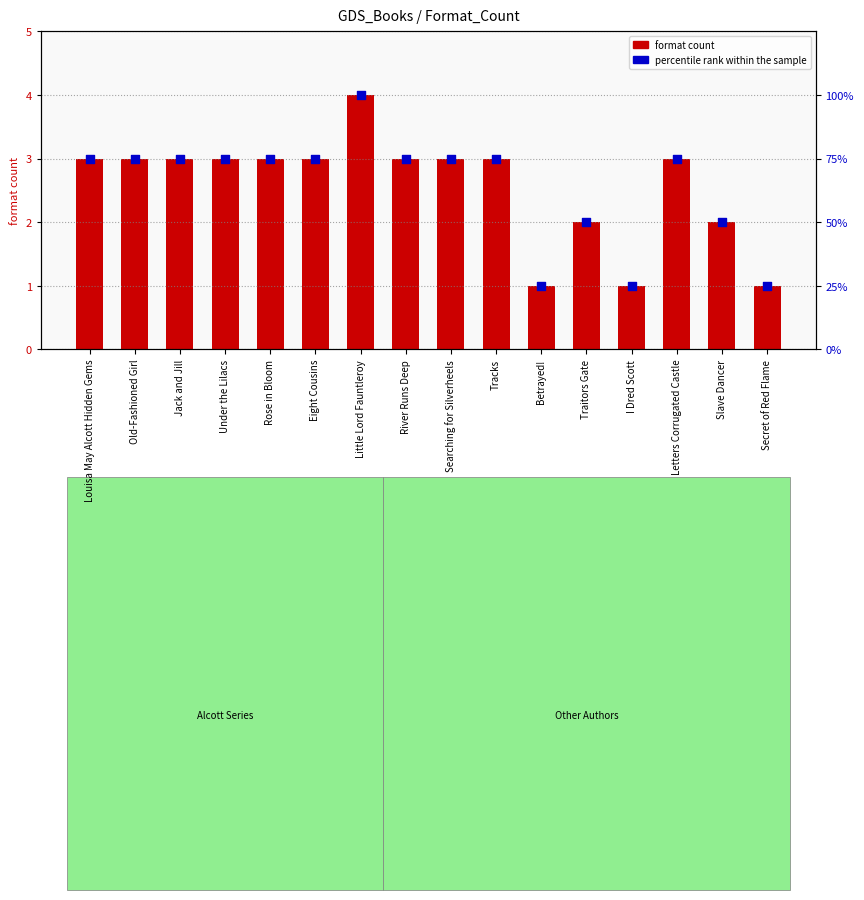

What is the total value across all series at Searching for Silverheels?

78